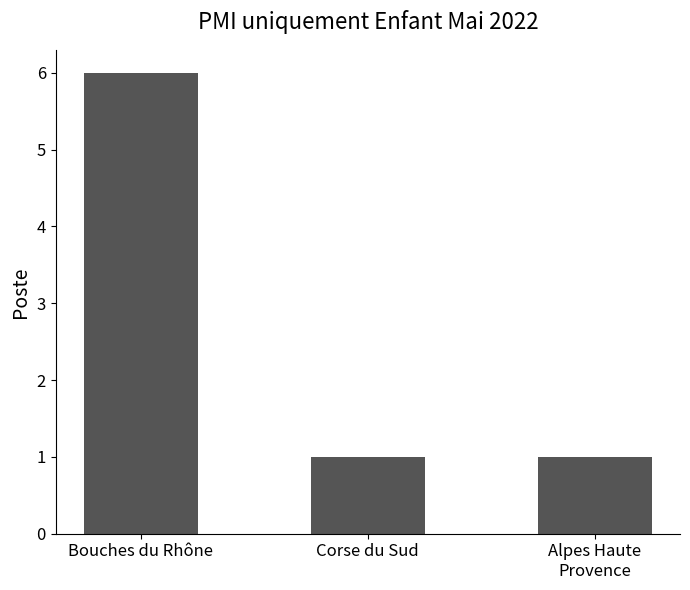

Reading left to right, extract all data points from this chart.

6	1	1